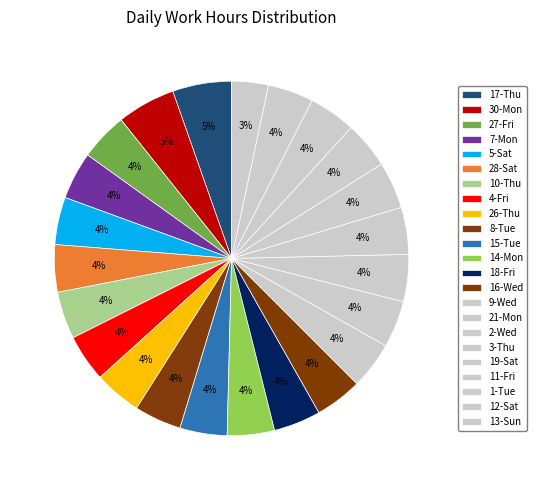

Rank the categories by value from highest to lowest.

17-Thu, 30-Mon, 27-Fri, 7-Mon, 5-Sat, 28-Sat, 10-Thu, 4-Fri, 26-Thu, 8-Tue, 14-Mon, 15-Tue, 16-Wed, 18-Fri, 9-Wed, 2-Wed, 21-Mon, 3-Thu, 19-Sat, 11-Fri, 1-Tue, 12-Sat, 13-Sun